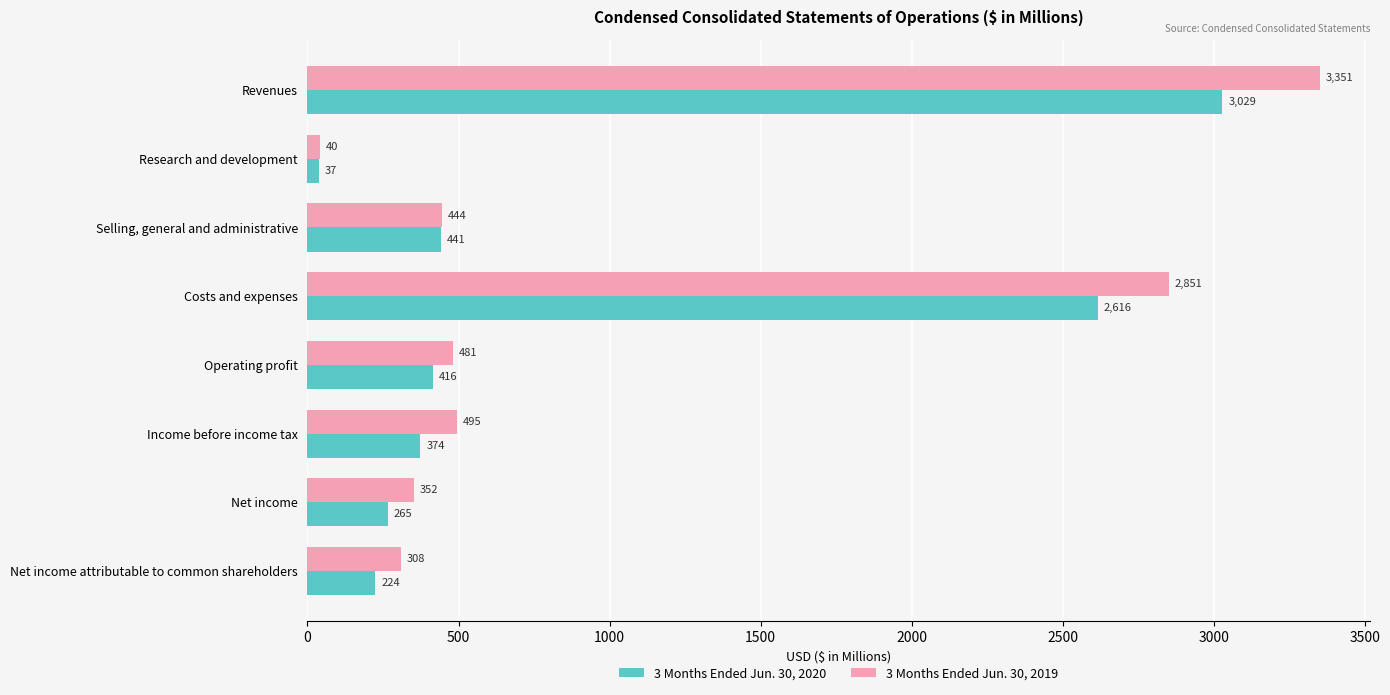

The 3 Months Ended Jun. 30, 2019 series shows 213 at Selling, general and administrative. True or false?

False